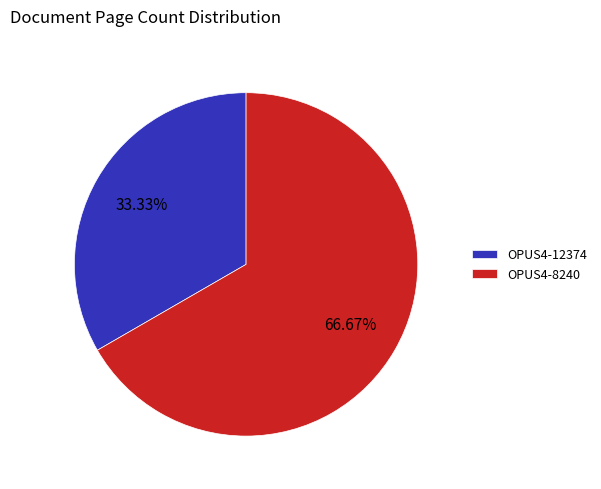

Which slice is the smallest?

OPUS4-12374